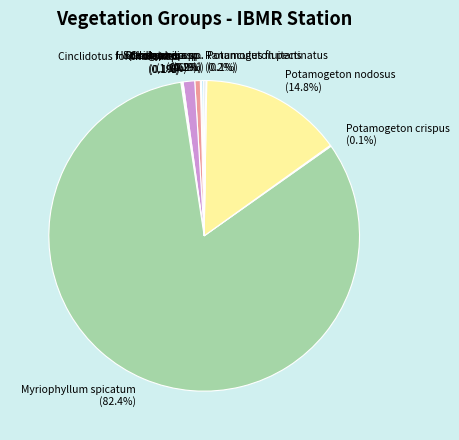

Which slice is the largest?

Myriophyllum spicatum